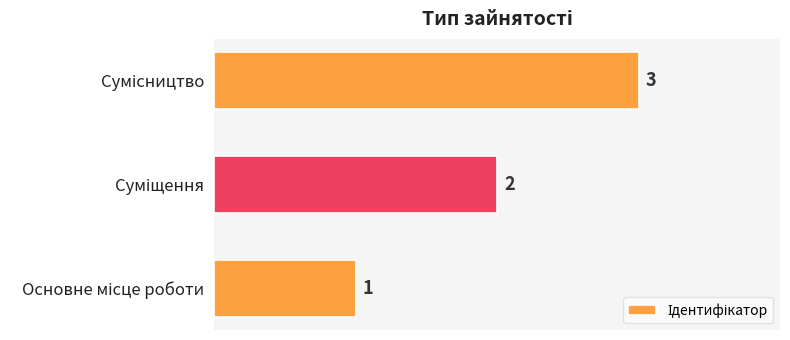

How many bars are there in total?

3